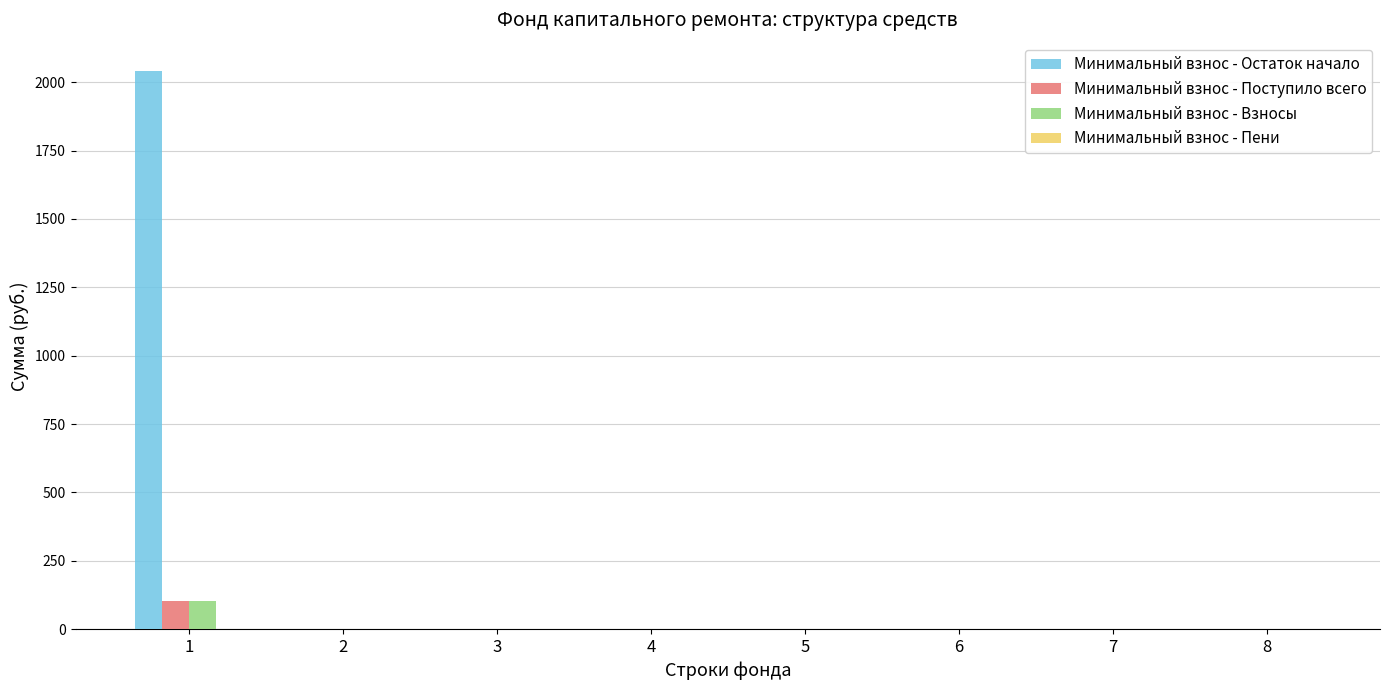

How many groups of bars are there?

8